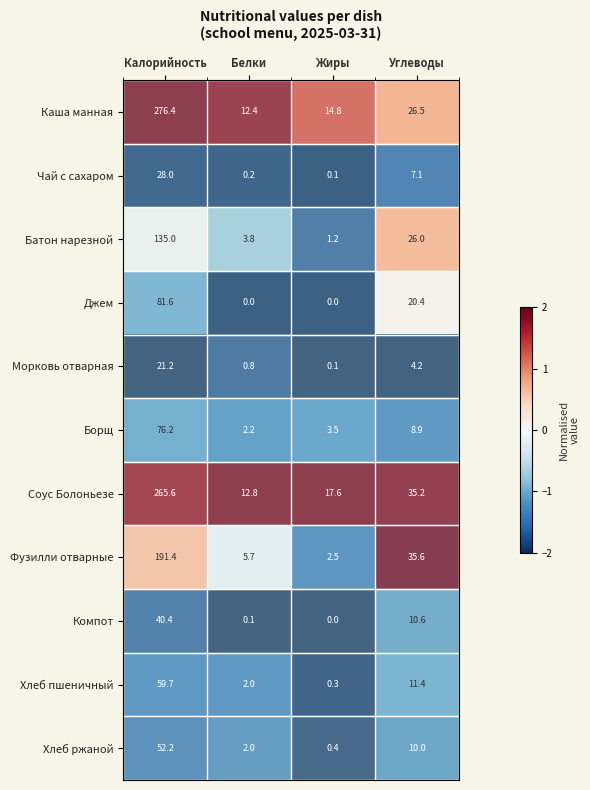

What is the average value of the Соус Болоньезе series?

82.8